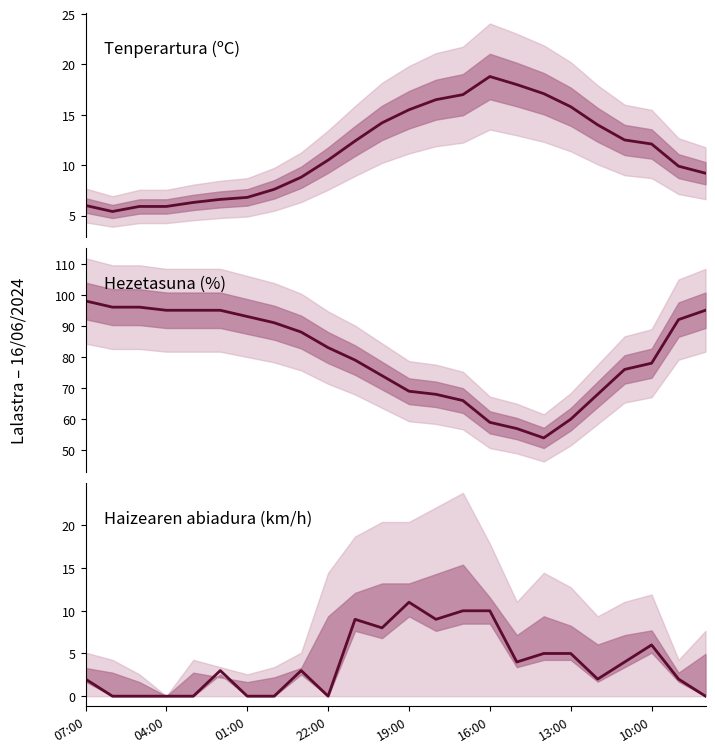

Rank the series at 04:00 from highest to lowest value.

Hezetasuna (%), Tenperartura (ºC), Haizearen abiadura (km/h)